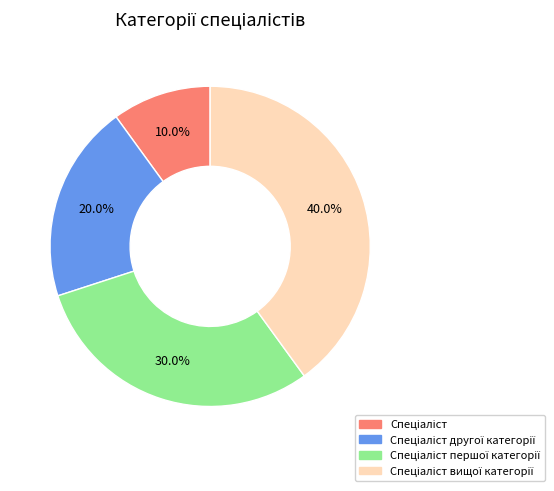

Is there any slice that represents more than half of the pie?

No